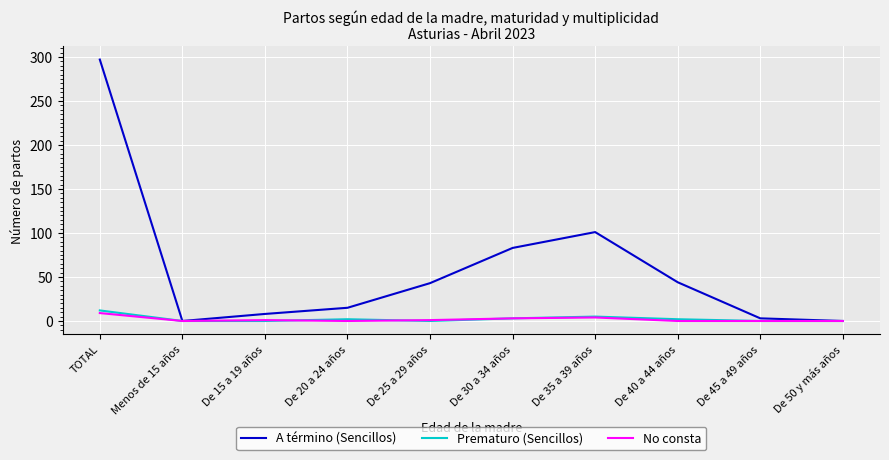

Is it true that No consta equals 4 at De 35 a 39 años?

True